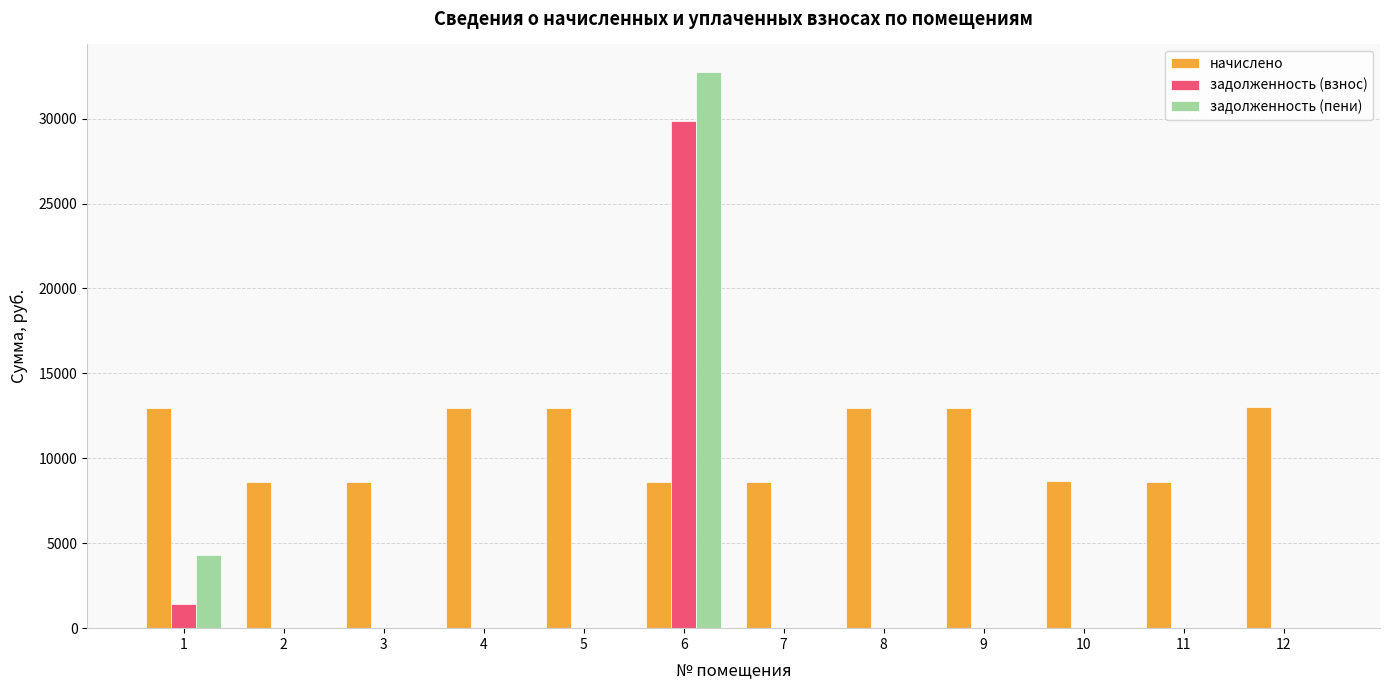

At which label is задолженность (взнос) closest to 14927?

1